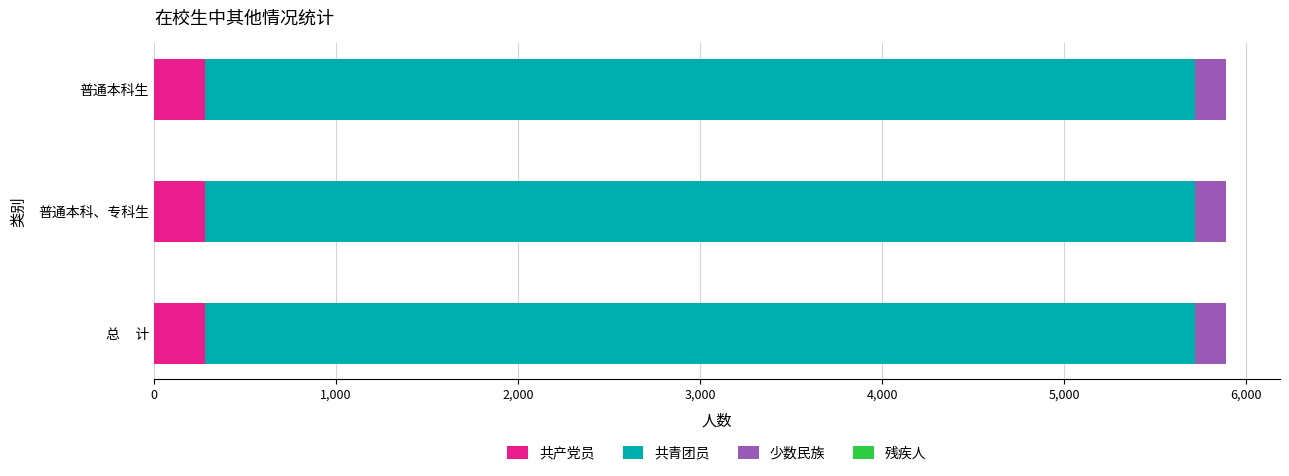

At which label is 共青团员 closest to 5439?

总     计